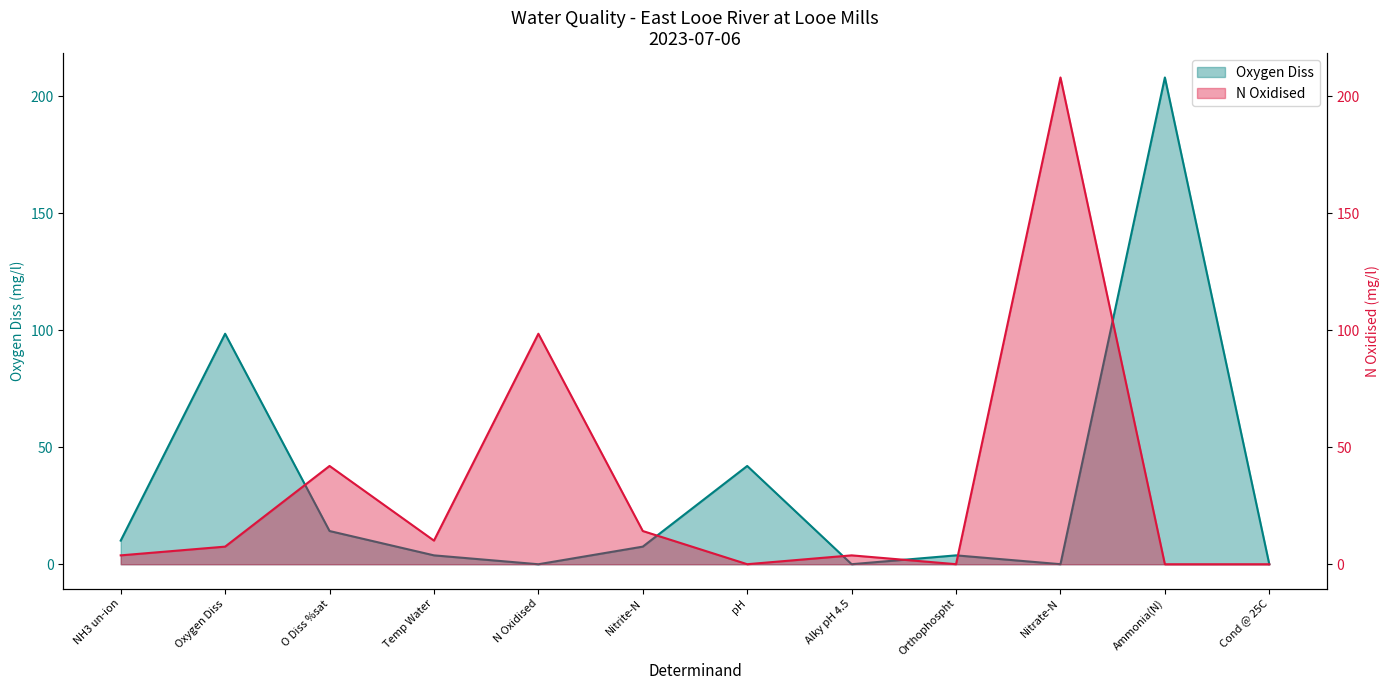

Does the chart display data point markers on the line(s)?

No